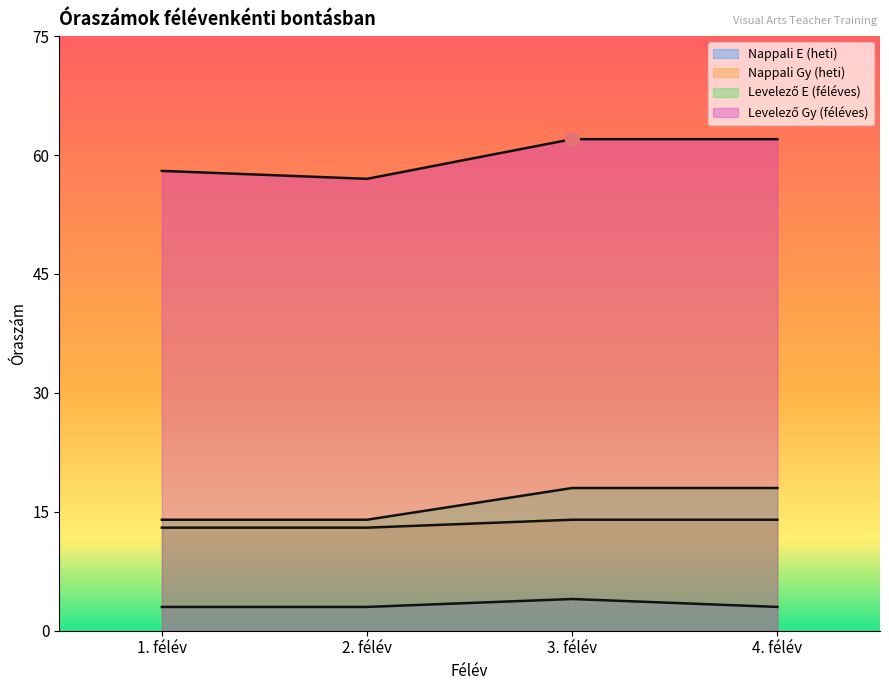

Reading left to right, extract all data points from this chart.

Nappali E (heti): 1. félév=3	2. félév=3	3. félév=4	4. félév=3
Nappali Gy (heti): 1. félév=13	2. félév=13	3. félév=14	4. félév=14
Levelező E (féléves): 1. félév=14	2. félév=14	3. félév=18	4. félév=18
Levelező Gy (féléves): 1. félév=58	2. félév=57	3. félév=62	4. félév=62